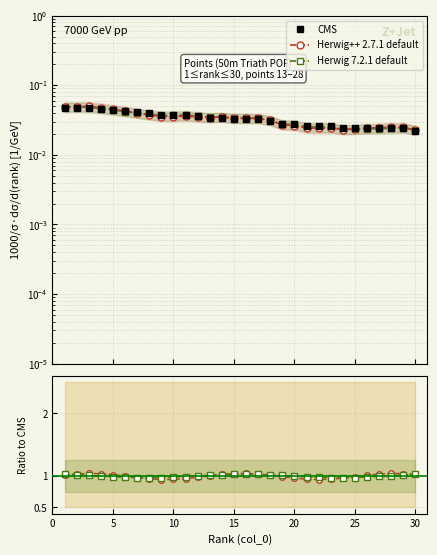

In Herwig++ 2.7.1 default, how many points are higher than both neighbors (excluding endpoints)?

6